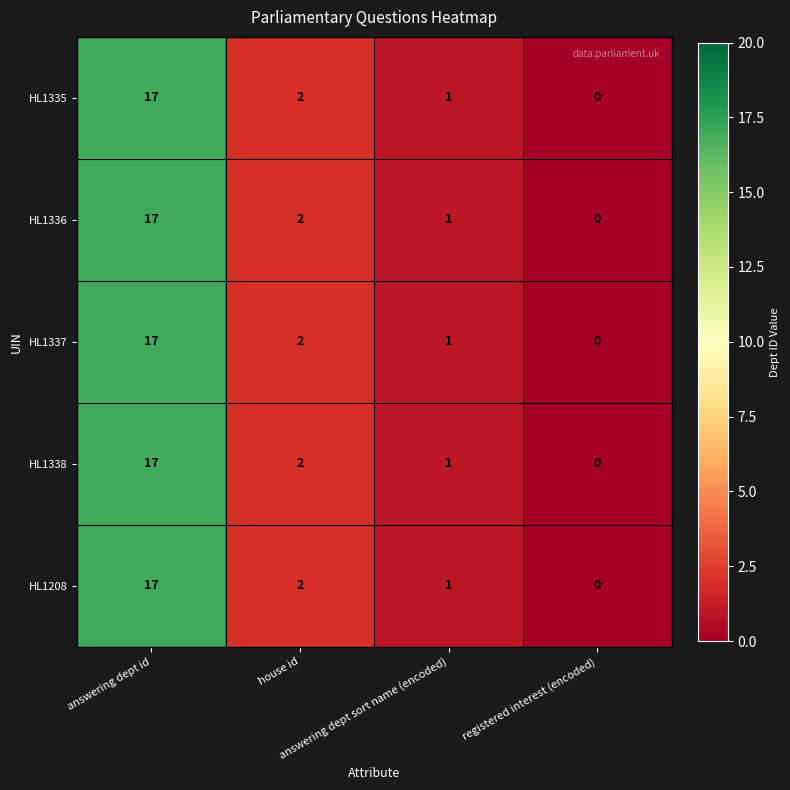

What is the average value of the HL1338 series?

5